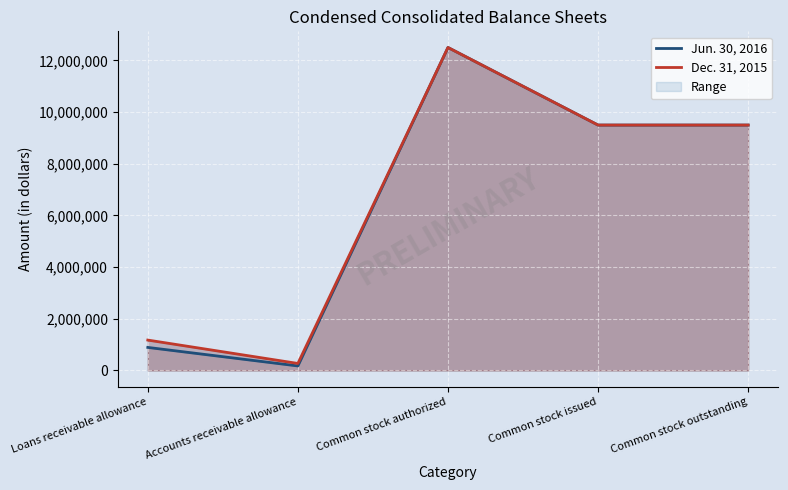

Which category has the highest value in the Jun. 30, 2016 series?

Common stock authorized